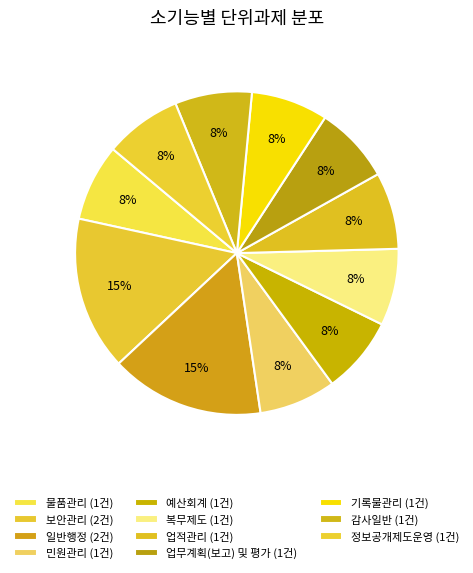

What portion of the pie excludes 업적관리?

92.3%